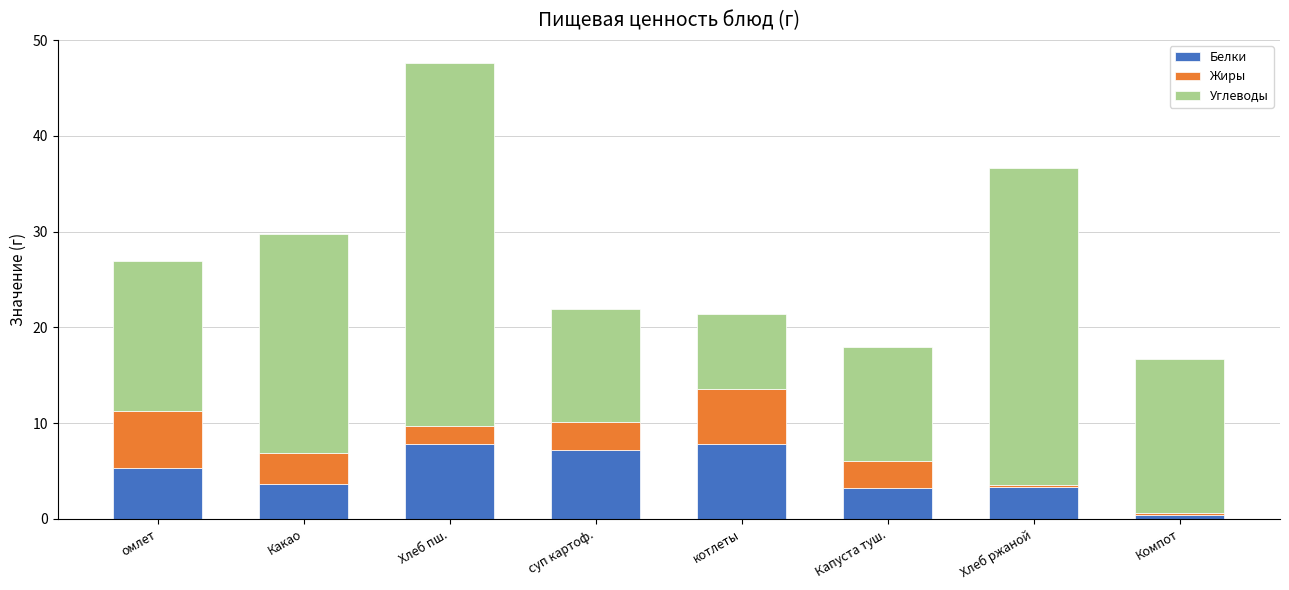

Which category has the lowest value in the Белки series?

Компот